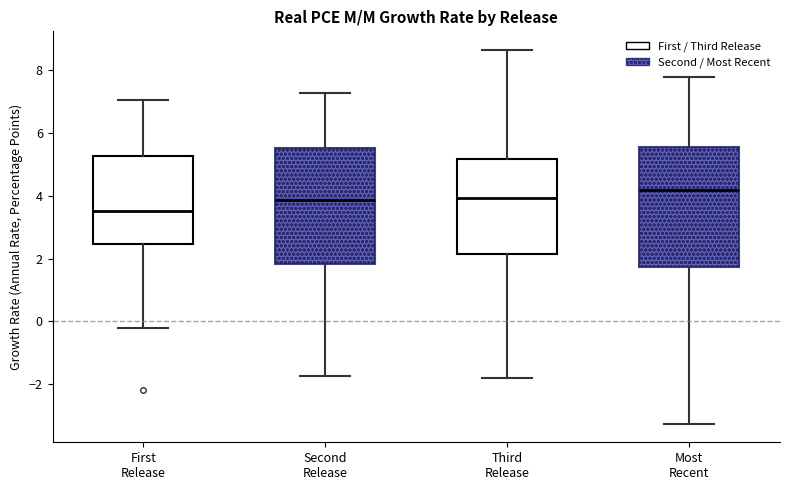

Reading left to right, transcribe this box plot: for each box, give where its median line is, the range the box spans, and where its two whiskers end, as read against the y-axis. The values are not printed on the chart, so give them approximately, as read against the axis.

First Release: median 3.6, box 2.4 to 5.2, whiskers -0.2 to 7.0
Second Release: median 3.8, box 1.8 to 5.6, whiskers -1.8 to 7.2
Third Release: median 4.0, box 2.2 to 5.2, whiskers -1.8 to 8.6
Most Recent: median 4.2, box 1.8 to 5.6, whiskers -3.2 to 7.8